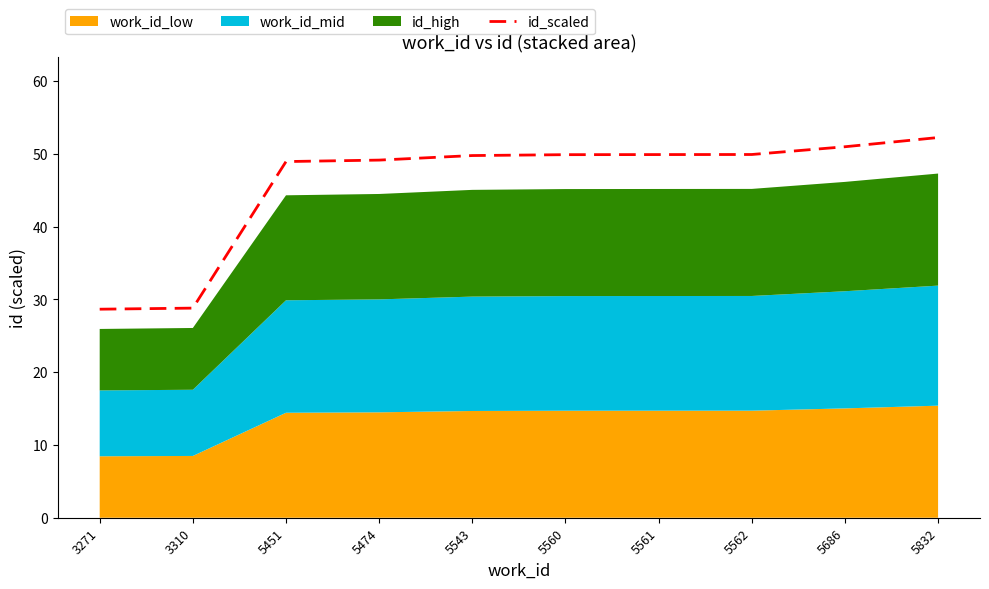

List the labels in order of value, smallest first.

3271, 3310, 5451, 5474, 5543, 5560, 5561, 5562, 5686, 5832